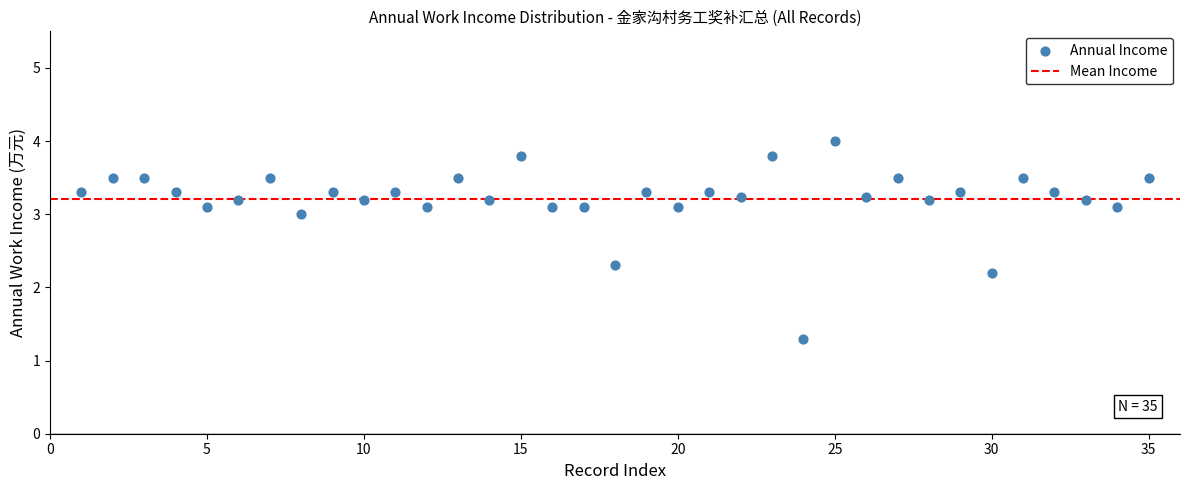

What is the range of X values (max minus min)?

34.0